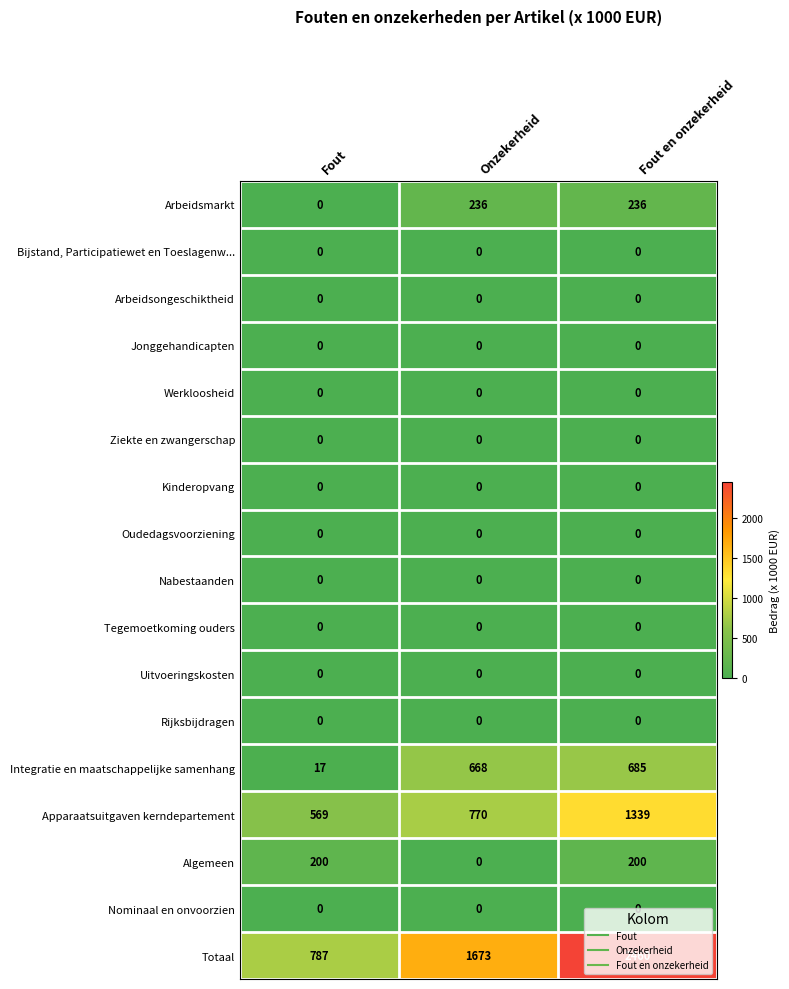

Which series changed the most between Fout and Onzekerheid?

Totaal